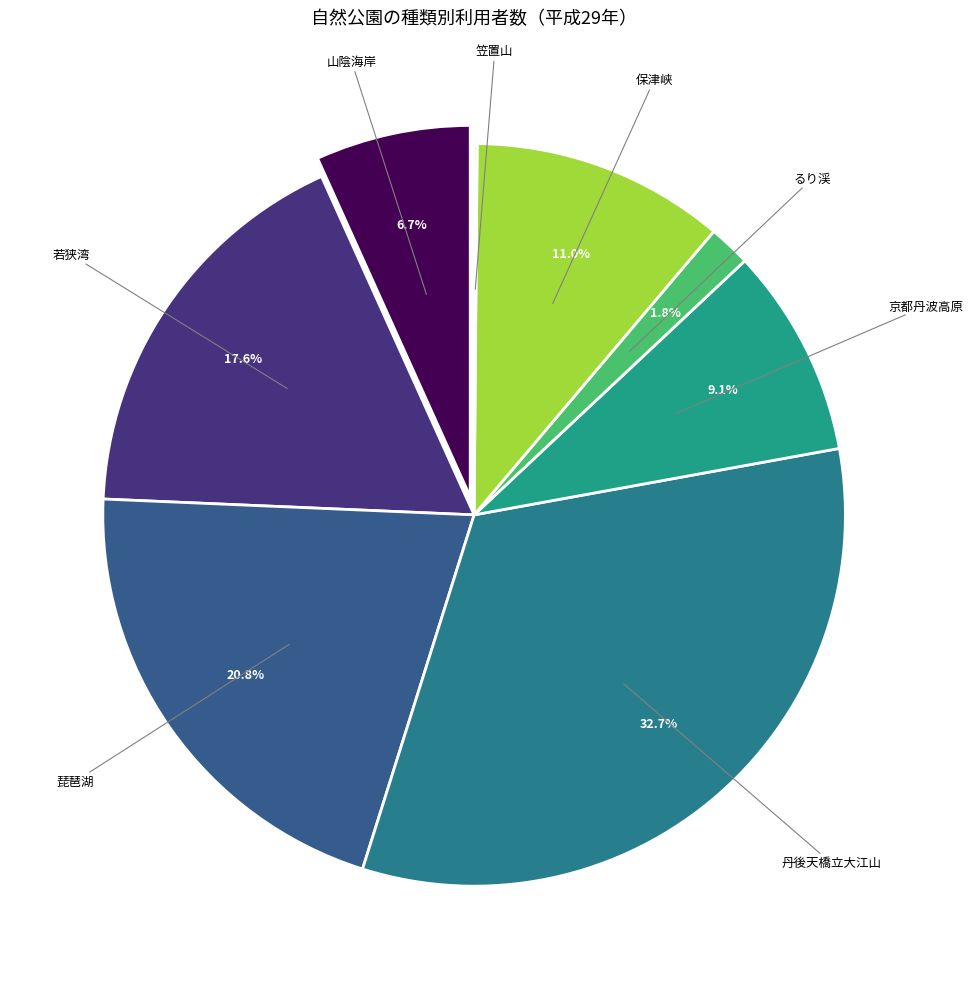

How many slices are in this pie chart?

8